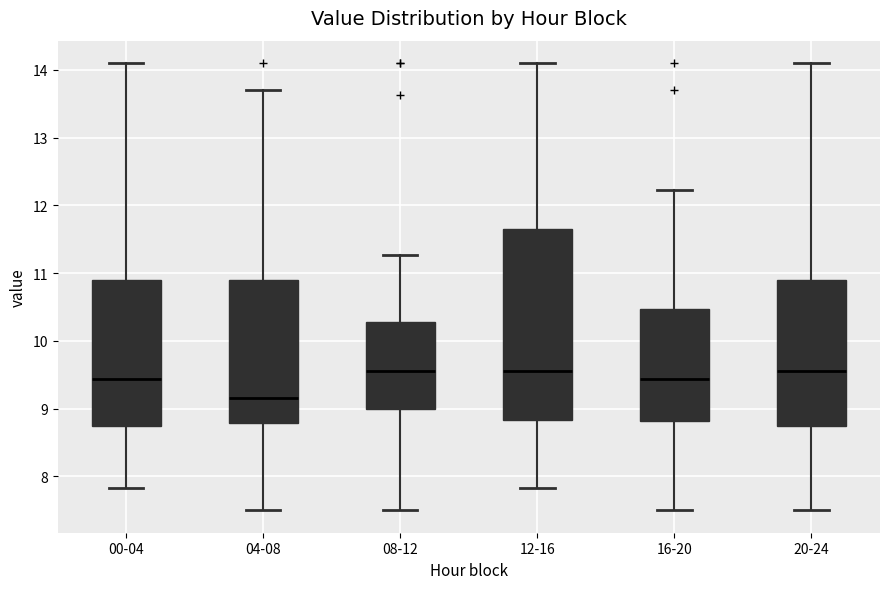

Reading left to right, transcribe this box plot: for each box, give where its median line is, the range the box spans, and where its two whiskers end, as read against the y-axis. The values are not printed on the chart, so give them approximately, as read against the axis.

00-04: median 9.4, box 8.7 to 10.9, whiskers 7.8 to 14.1
04-08: median 9.2, box 8.8 to 10.9, whiskers 7.5 to 13.7
08-12: median 9.6, box 9.0 to 10.3, whiskers 7.5 to 11.3
12-16: median 9.6, box 8.8 to 11.7, whiskers 7.8 to 14.1
16-20: median 9.4, box 8.8 to 10.5, whiskers 7.5 to 12.2
20-24: median 9.6, box 8.7 to 10.9, whiskers 7.5 to 14.1